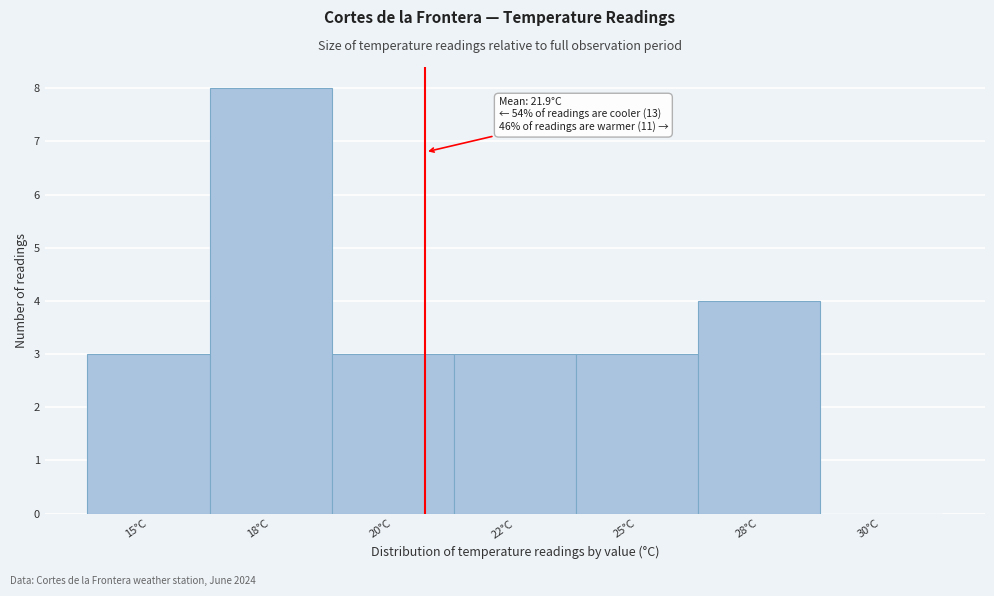

Reading left to right, transcribe all the data shown in this chart.

15°C=3	18°C=8	20°C=3	22°C=3	25°C=3	28°C=4	30°C=0